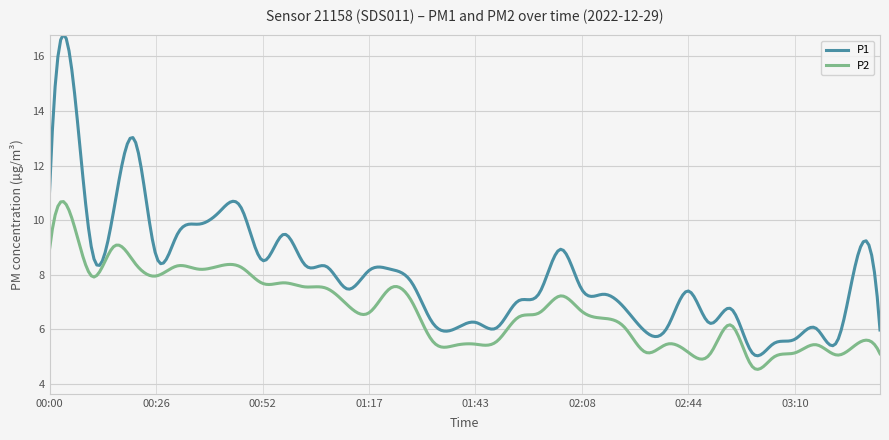

True or false: P2 and P1 intersect in this chart.

False